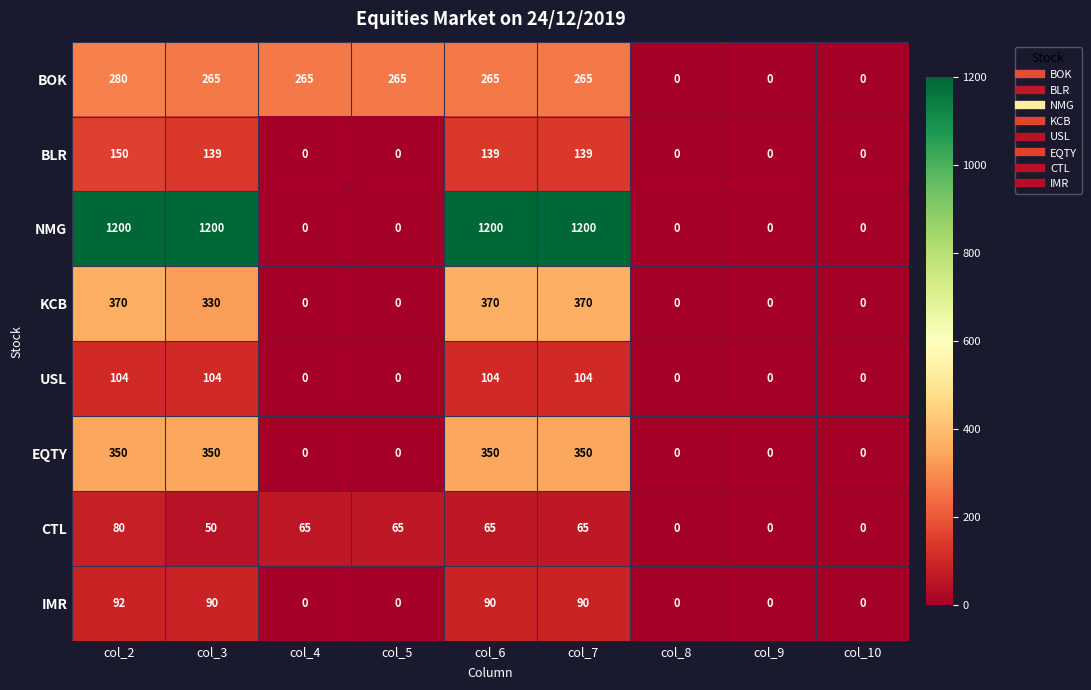

What is the maximum value shown in the chart?

1200